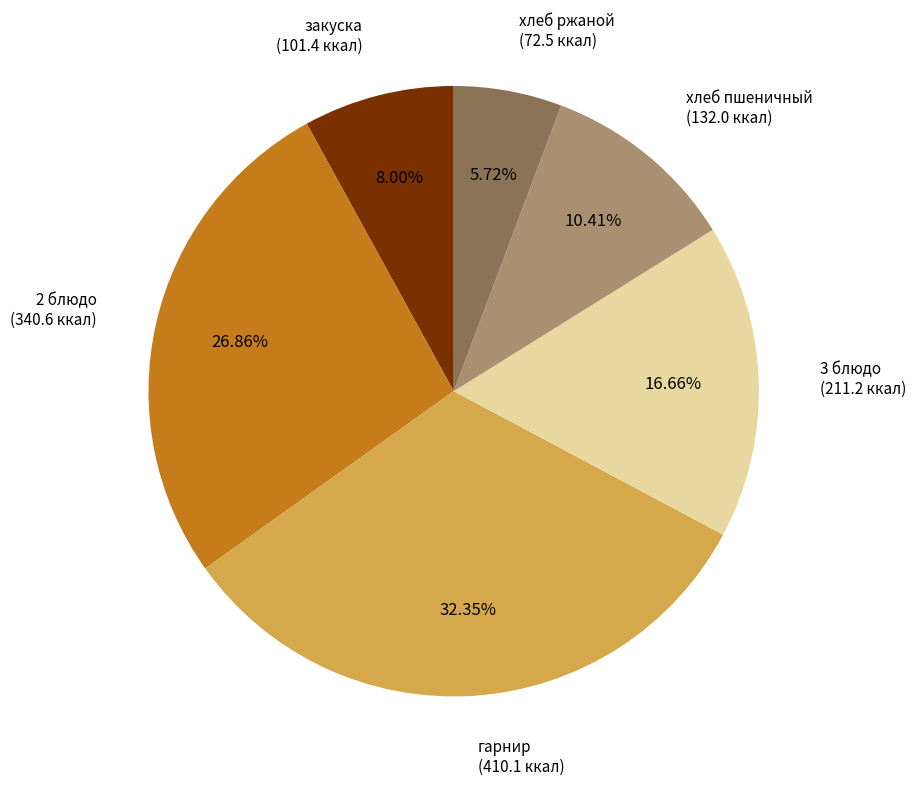

Is 2 блюдо the majority of the pie?

No